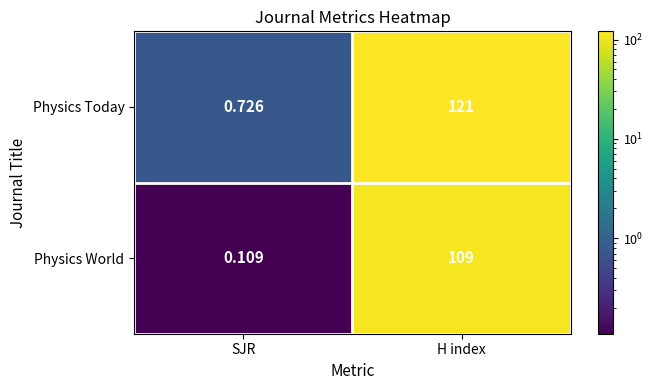

Which series changed the most between SJR and H index?

Physics Today